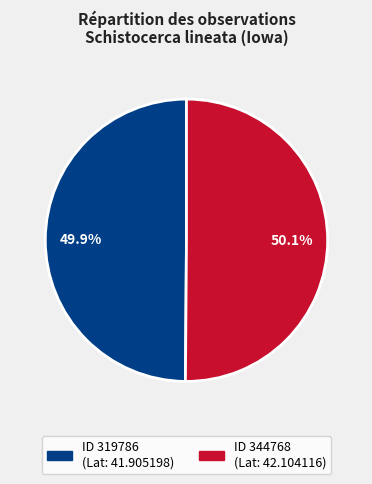

Does any single category account for the majority?

Yes